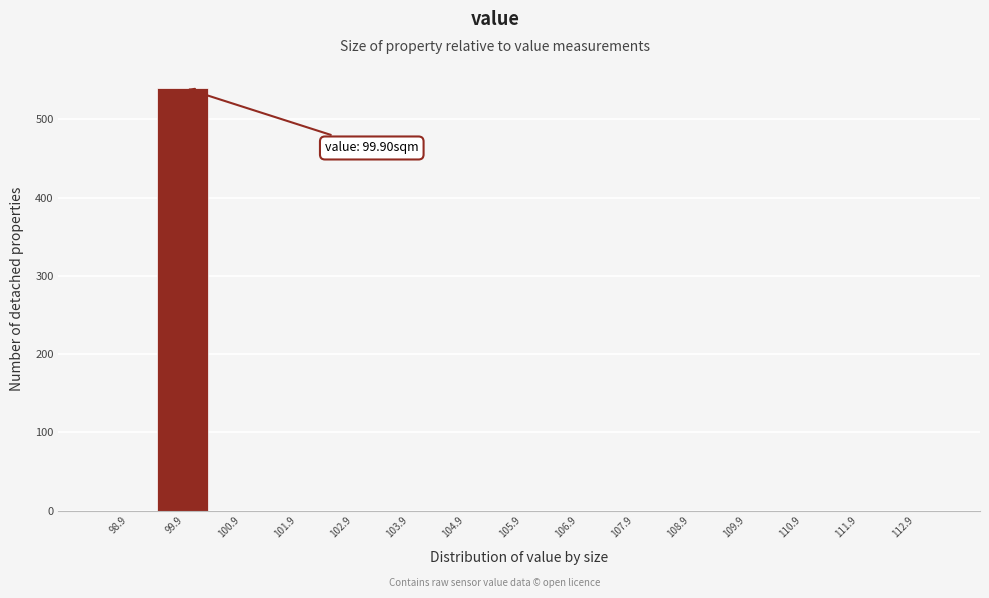

Reading right to left, transcribe all the data shown in this chart.

112.9=0	111.9=0	110.9=0	109.9=0	108.9=0	107.9=0	106.9=0	105.9=0	104.9=0	103.9=0	102.9=0	101.9=0	100.9=0	99.9=540	98.9=0